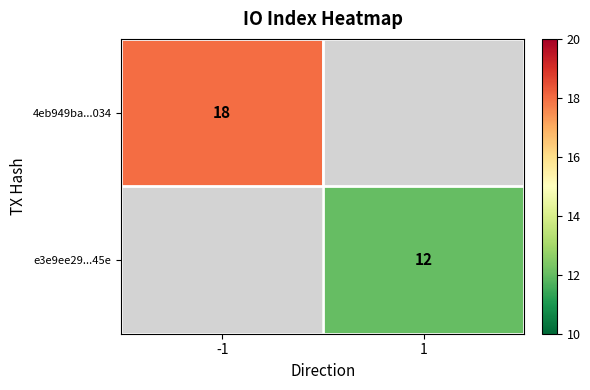

The value of e3e9ee29...45e at 1 is 12. True or false?

True